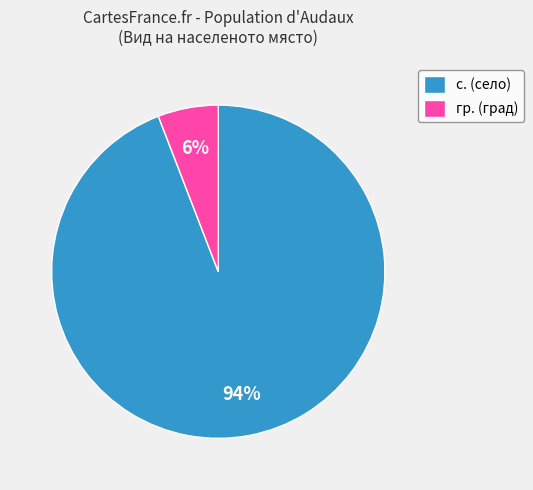

To the nearest percent, what is the difference between the largest and smallest slice percentages?

88%